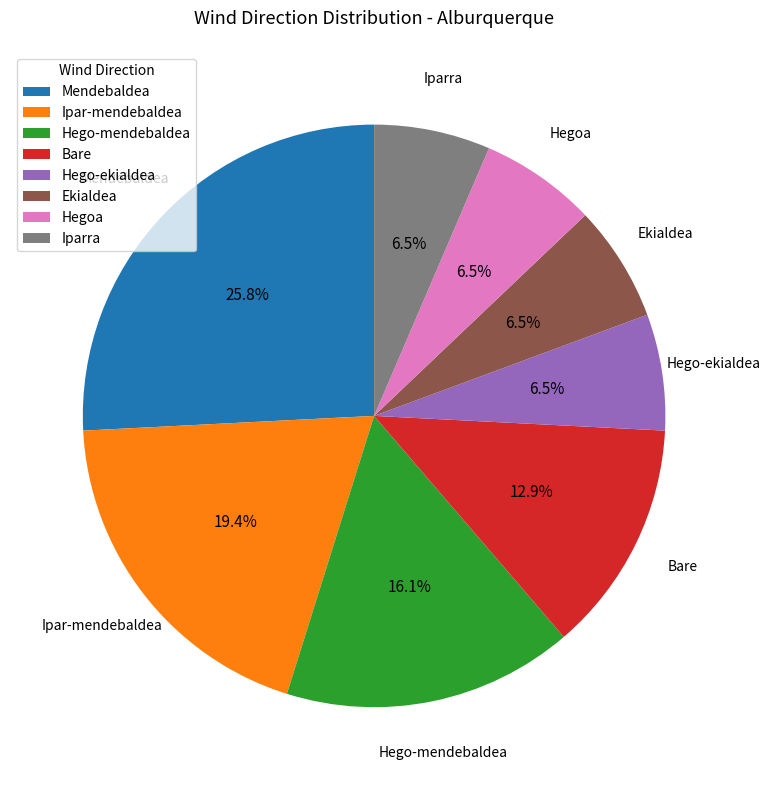

Is it true that Hego-mendebaldea is 16% of the pie?

True